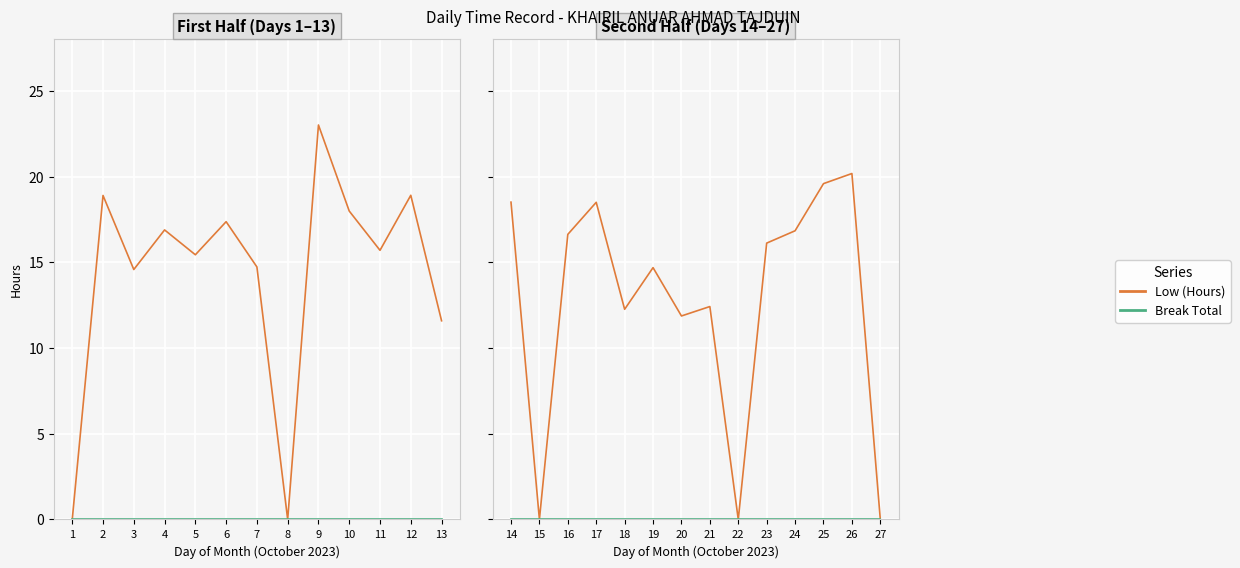

Is the value of Low (Hours) at 25 greater than the value of Break Total at 26?

Yes